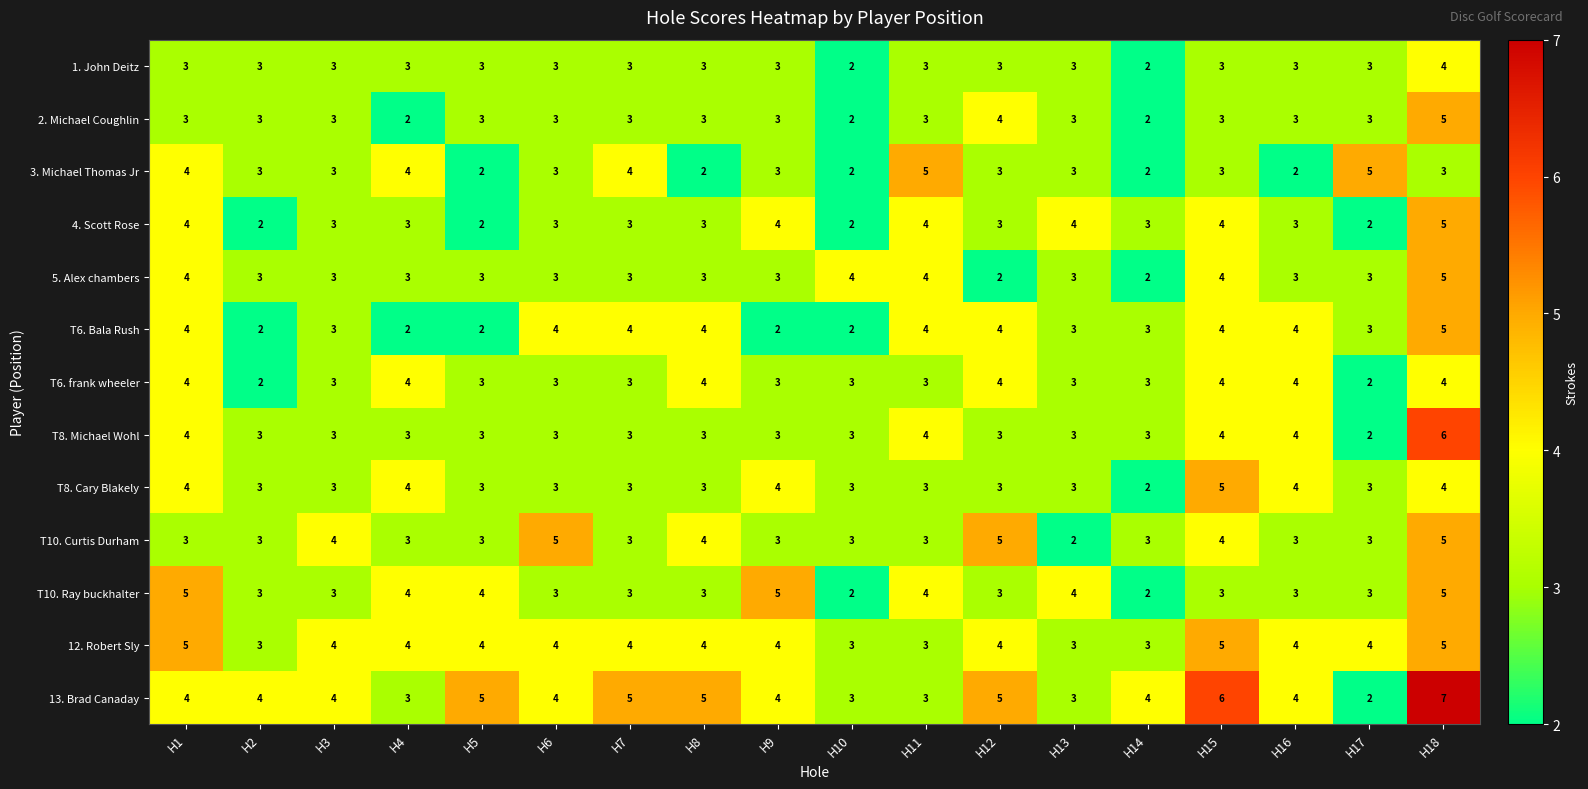

What is the total value across all series at H3?

42